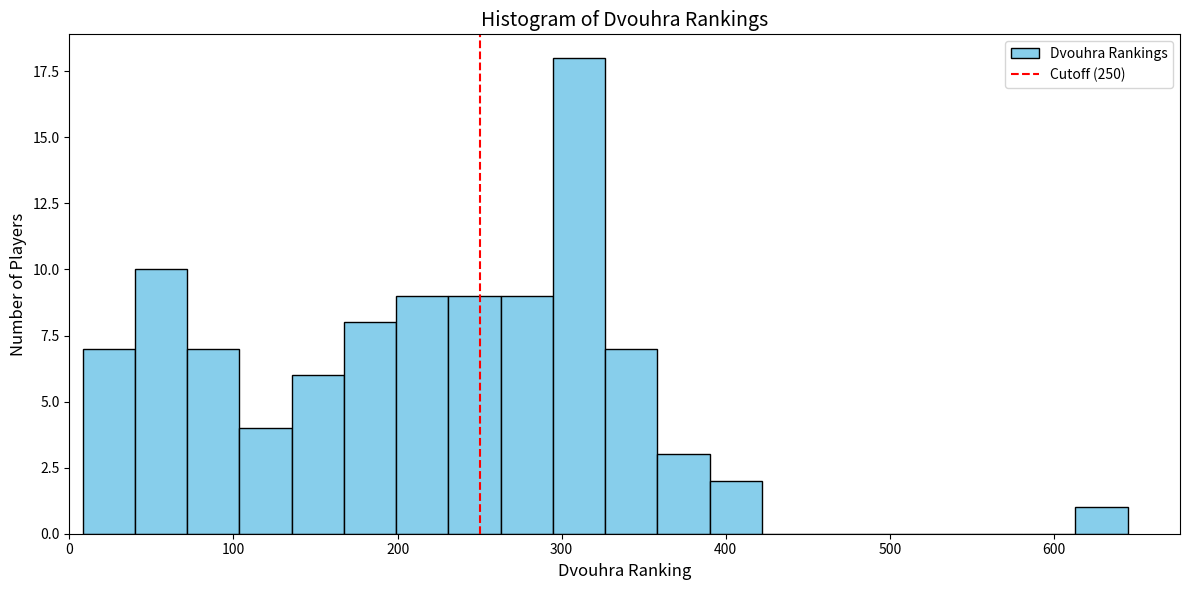

Read against the x-axis, roughly where is the centre of the tallest bar?

310